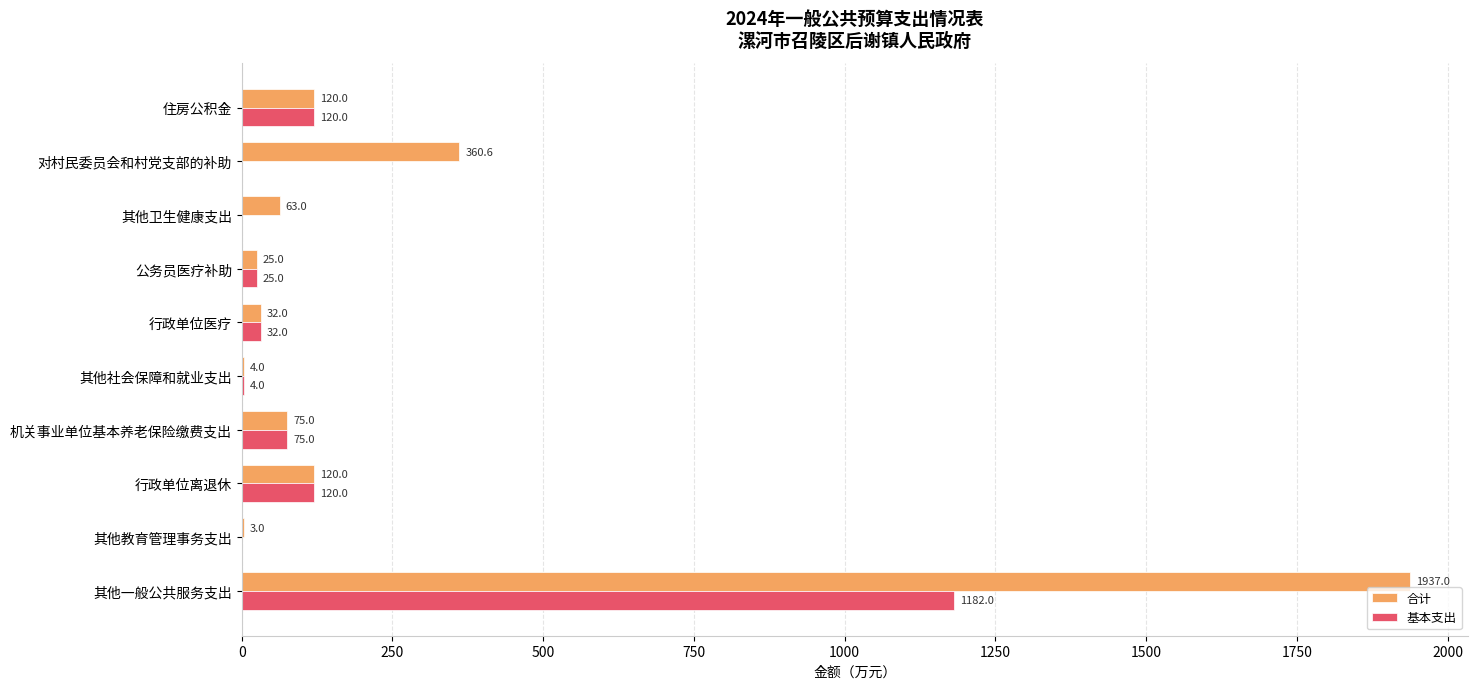

What is the maximum value shown in the chart?

1937.0